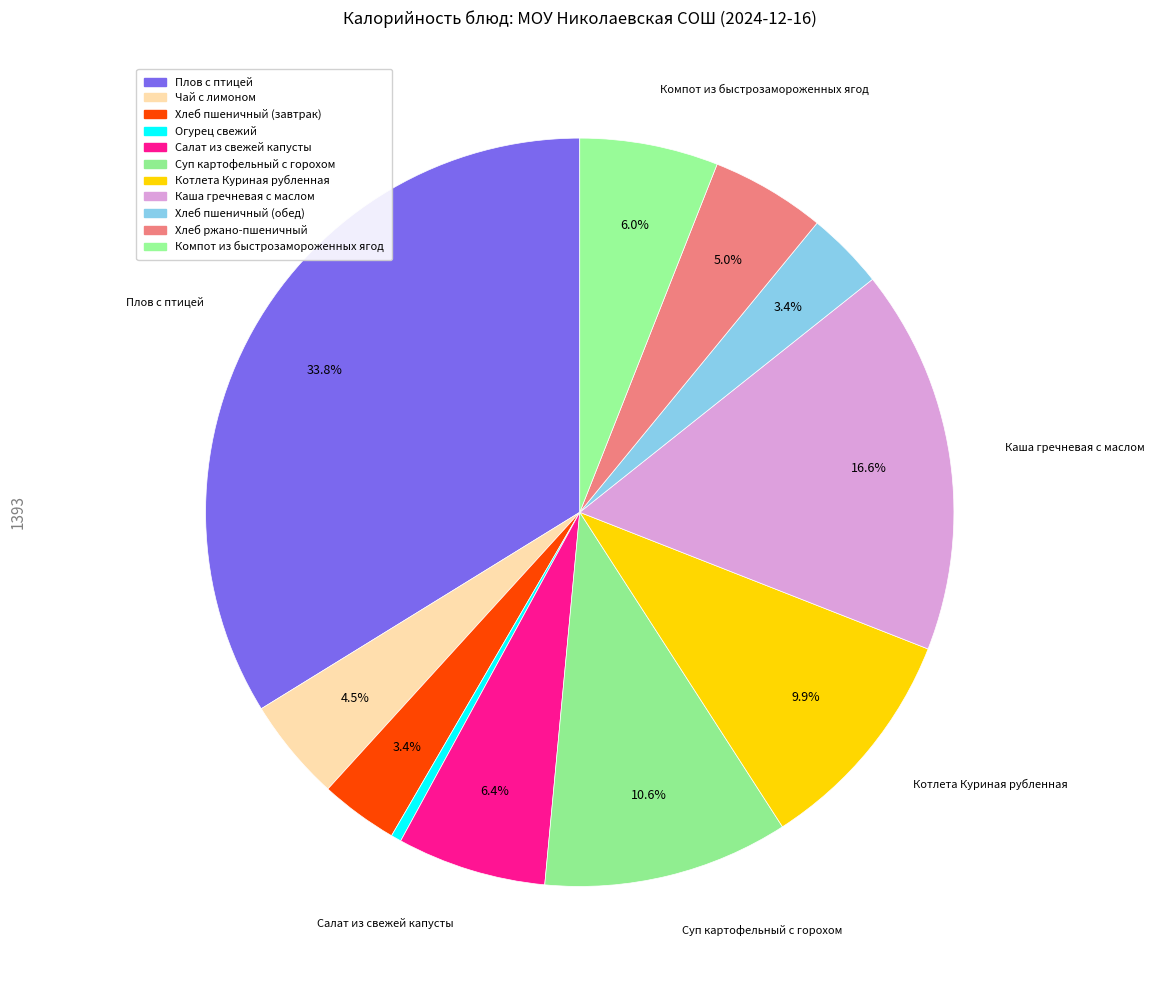

Combined, do Суп картофельный с горохом and Салат из свежей капусты account for over 50%?

No